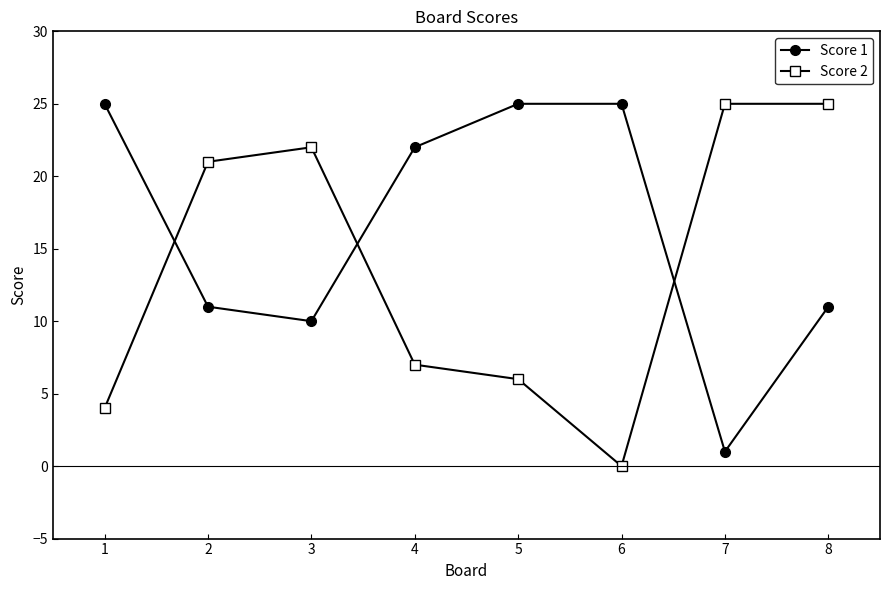

Reading right to left, extract all data points from this chart.

Score 1: 11	1	25	25	22	10	11	25
Score 2: 25	25	0	6	7	22	21	4